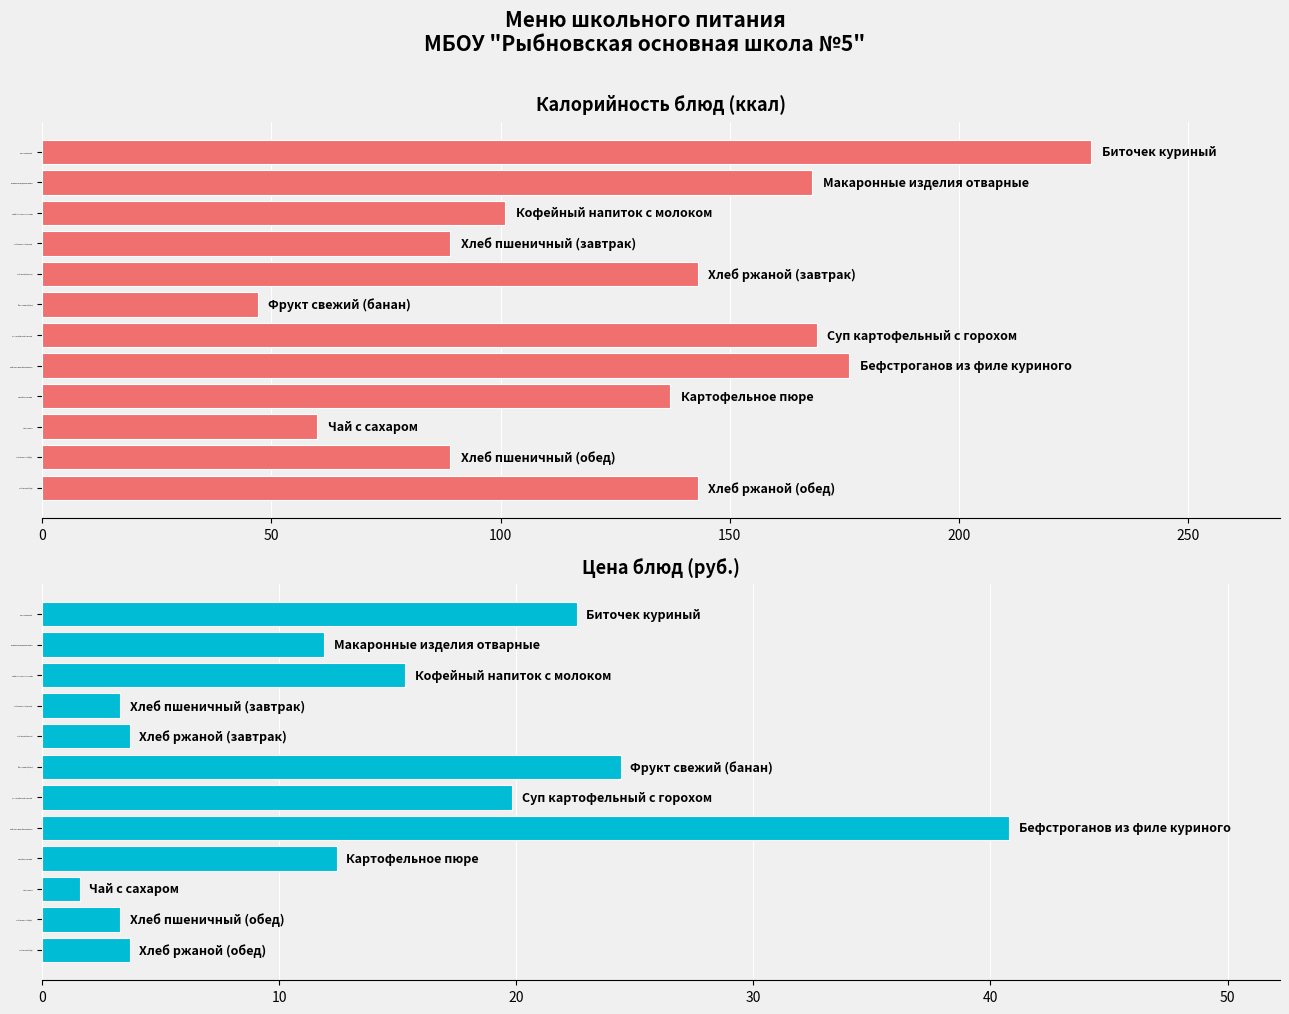

List the series in order of their peak value, lowest first.

Цена, Калорийность